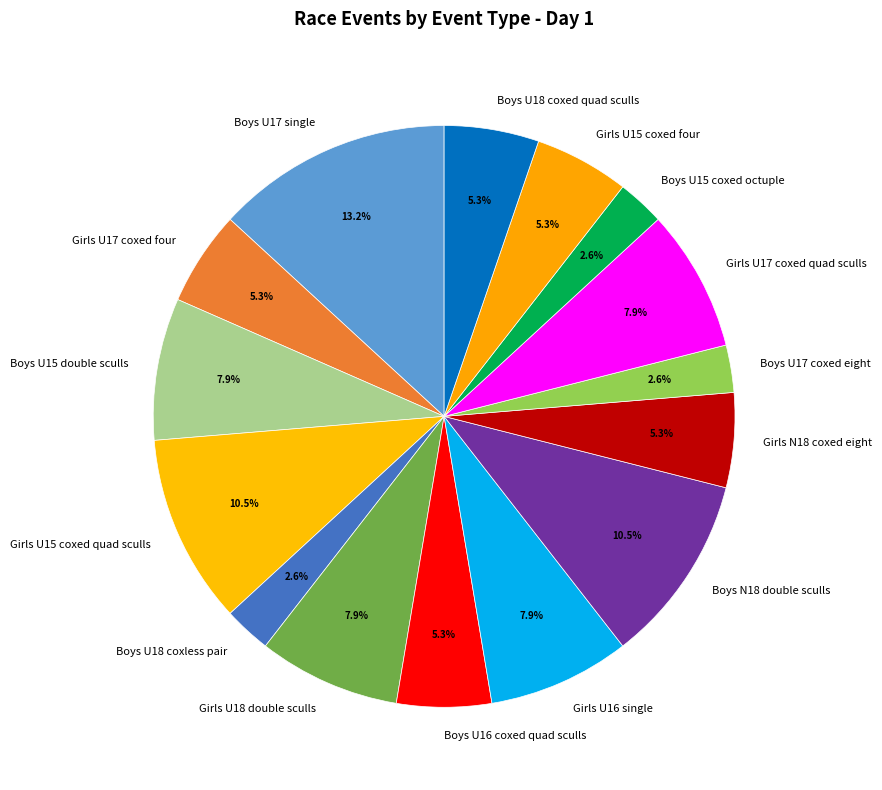

True or false: Boys U16 coxed quad sculls accounts for 1% of the total.

False